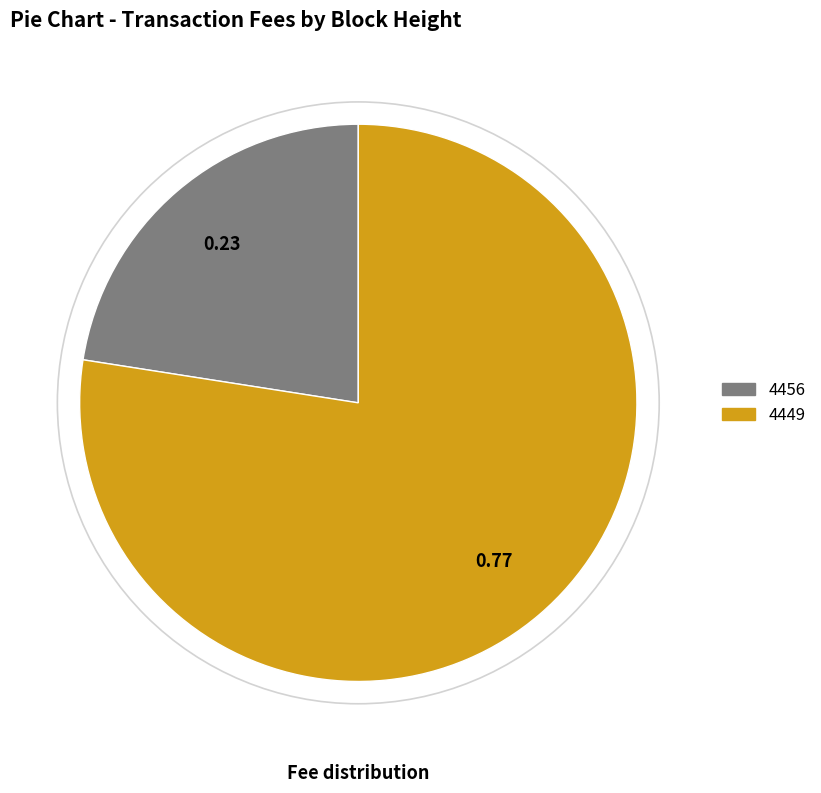

Is 4456 the majority of the pie?

No